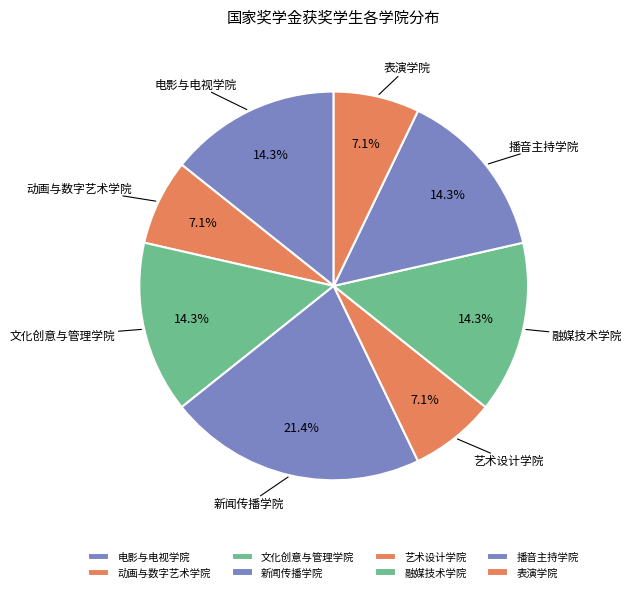

What is the ratio of the value at 艺术设计学院 to the value at 表演学院?

1.0